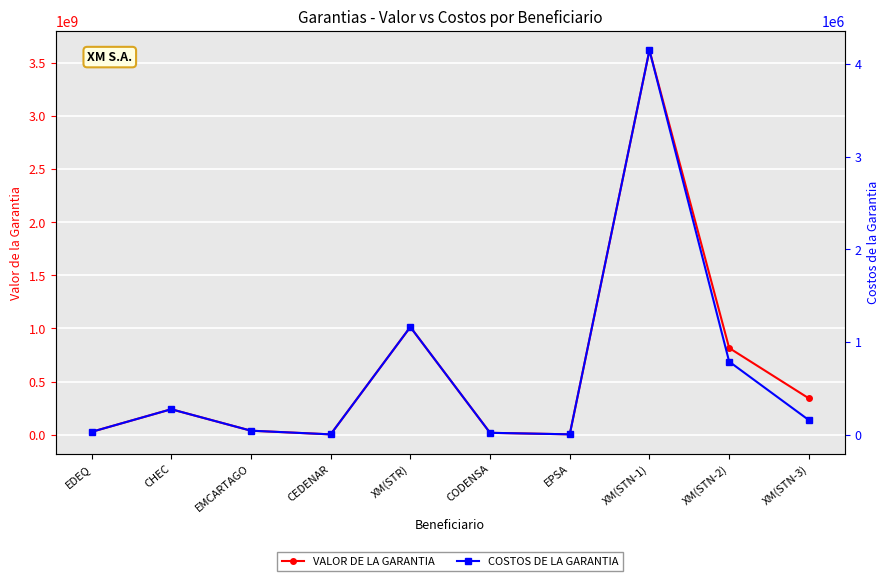

What is the smallest value displayed?

2358.2